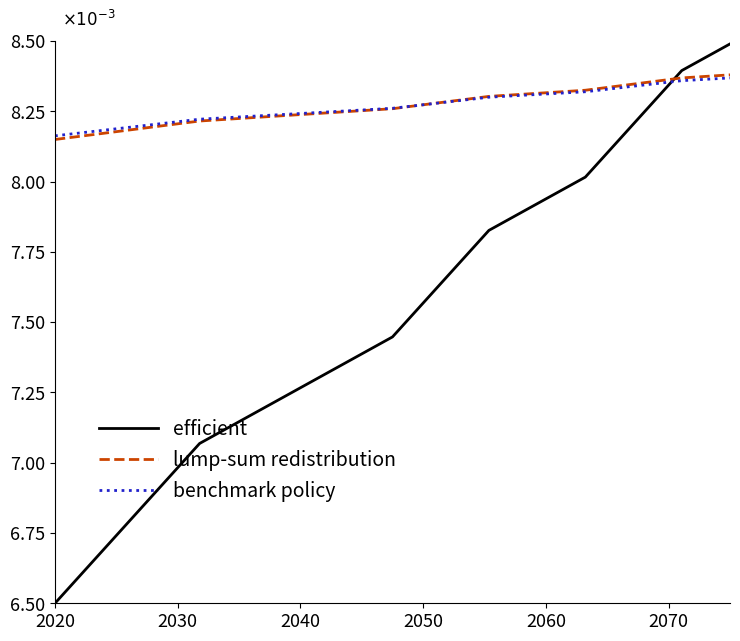

What is the label of the 12th point from the right?

2040